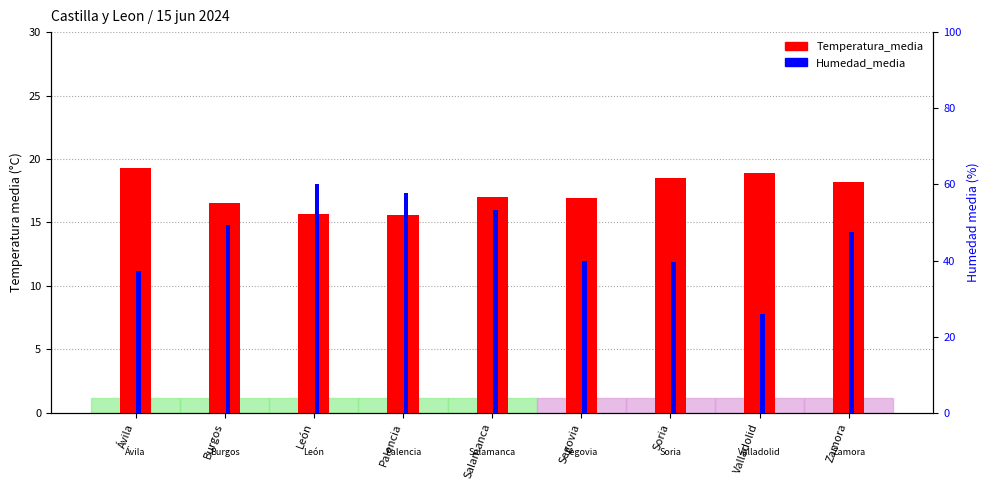

Between Zamora and Ávila, which is larger?

Ávila